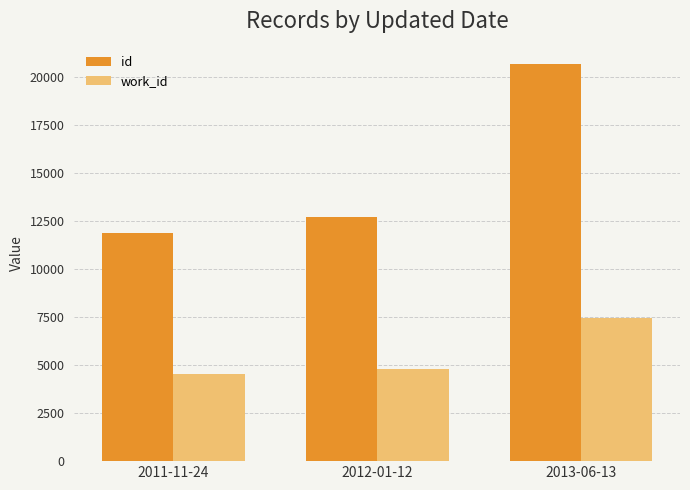

What is the spread (max minus min) of values at 2011-11-24?

7341